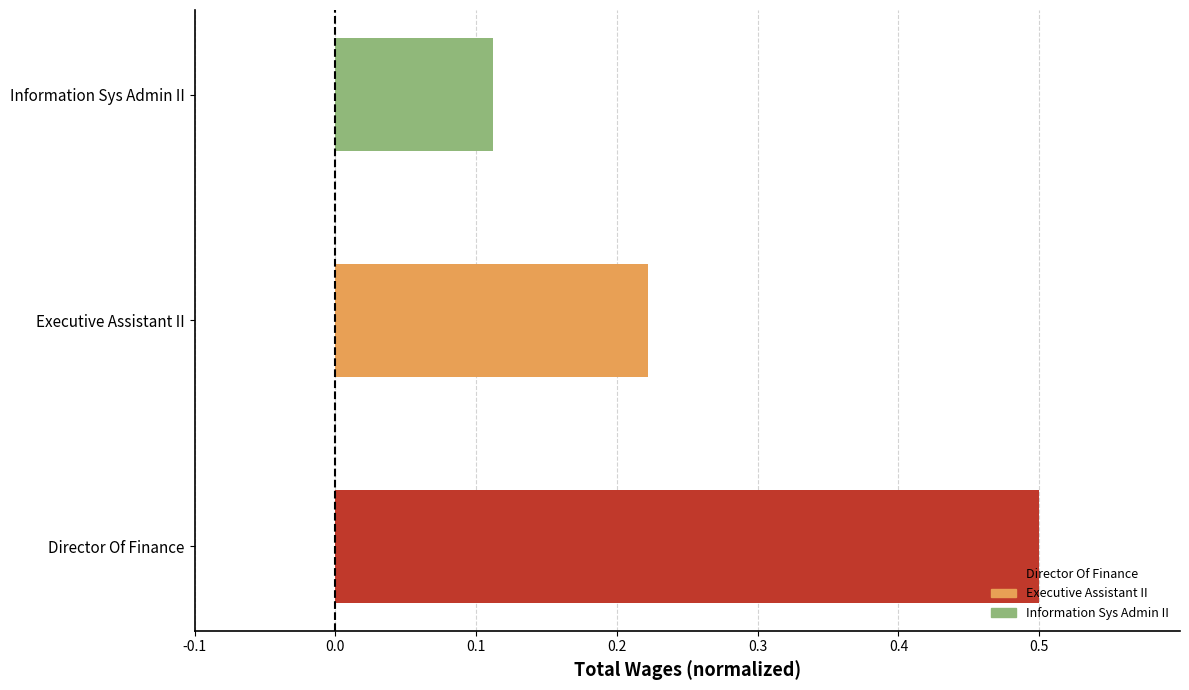

At which category does the chart reach its minimum across all series?

Information Sys Admin II